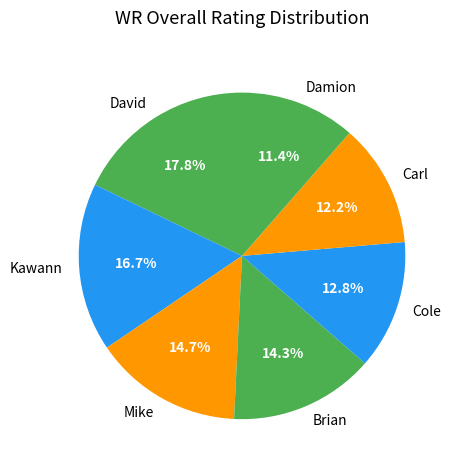

Combined, do Carl and Mike account for over 50%?

No